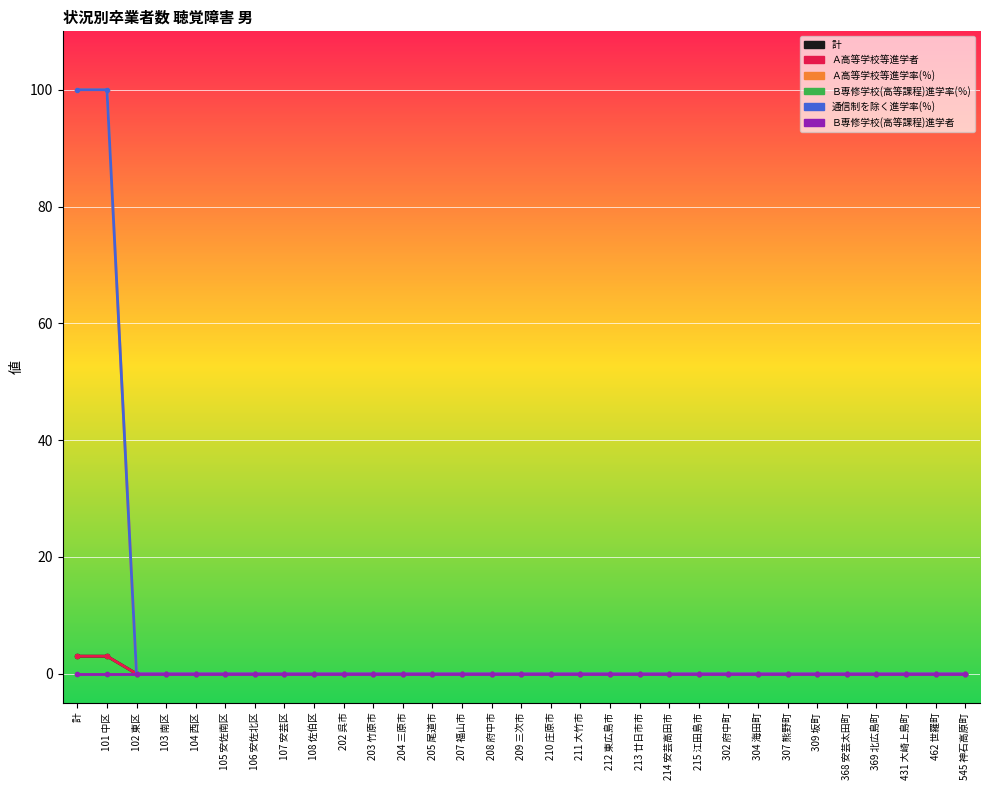

Is this an area chart (filled region under the line)?

No